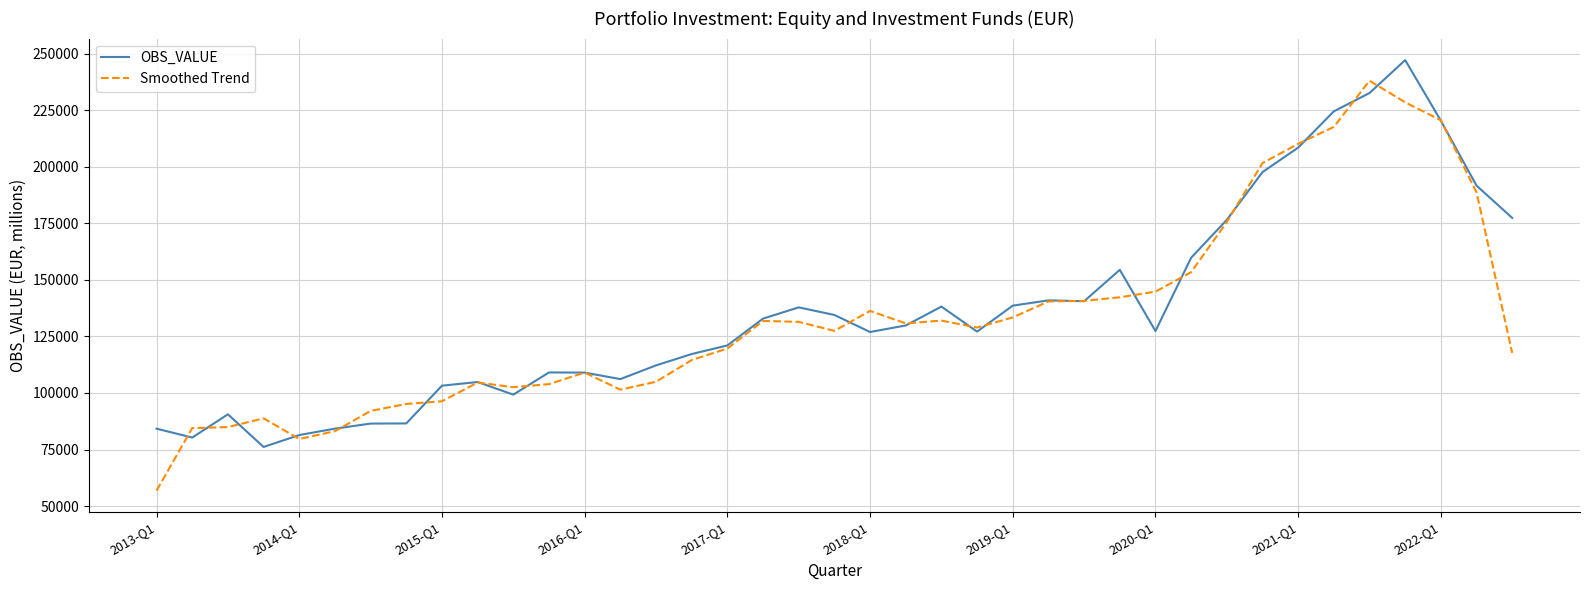

True or false: Smoothed Trend and OBS_VALUE intersect in this chart.

True